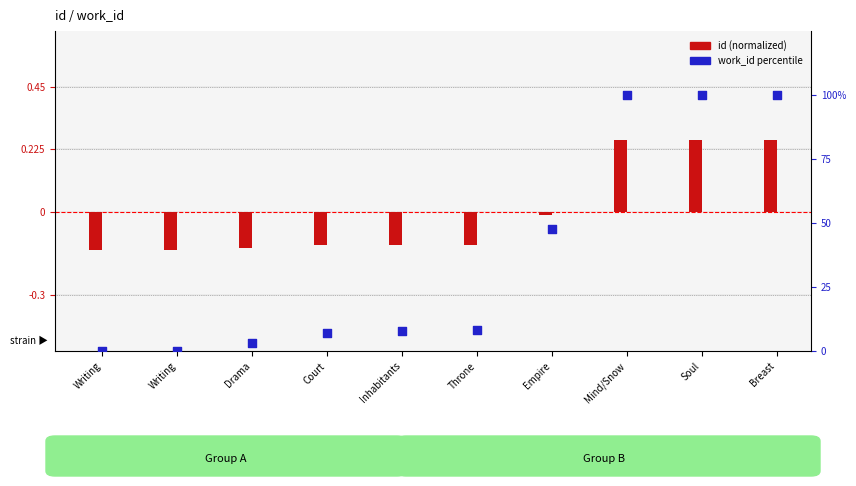

What are all the series names shown in the legend?

id (normalized), work_id percentile